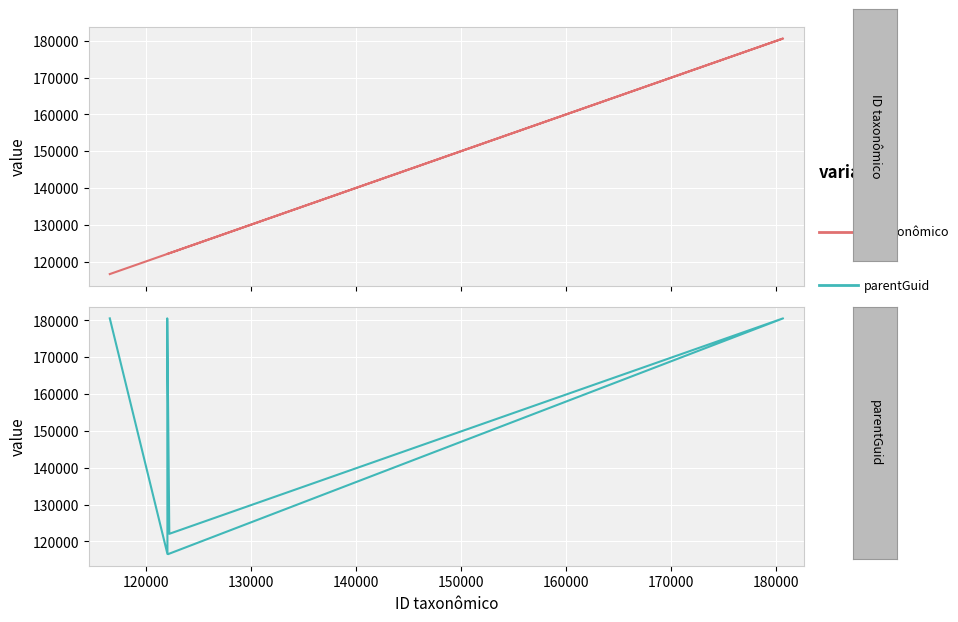

How many lines are shown in the chart?

2